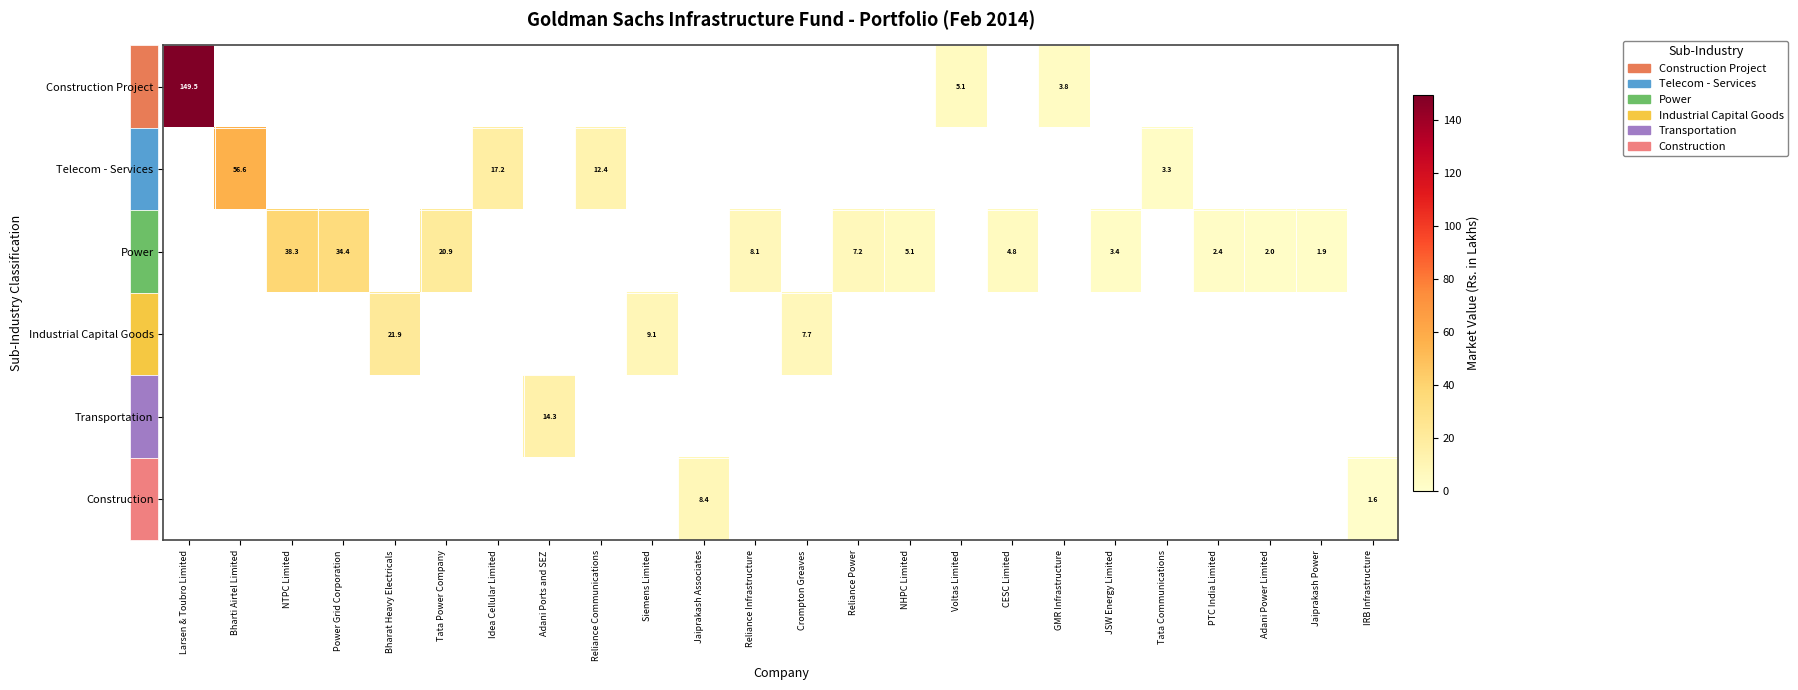

Which series has the widest spread of values?

Construction Project